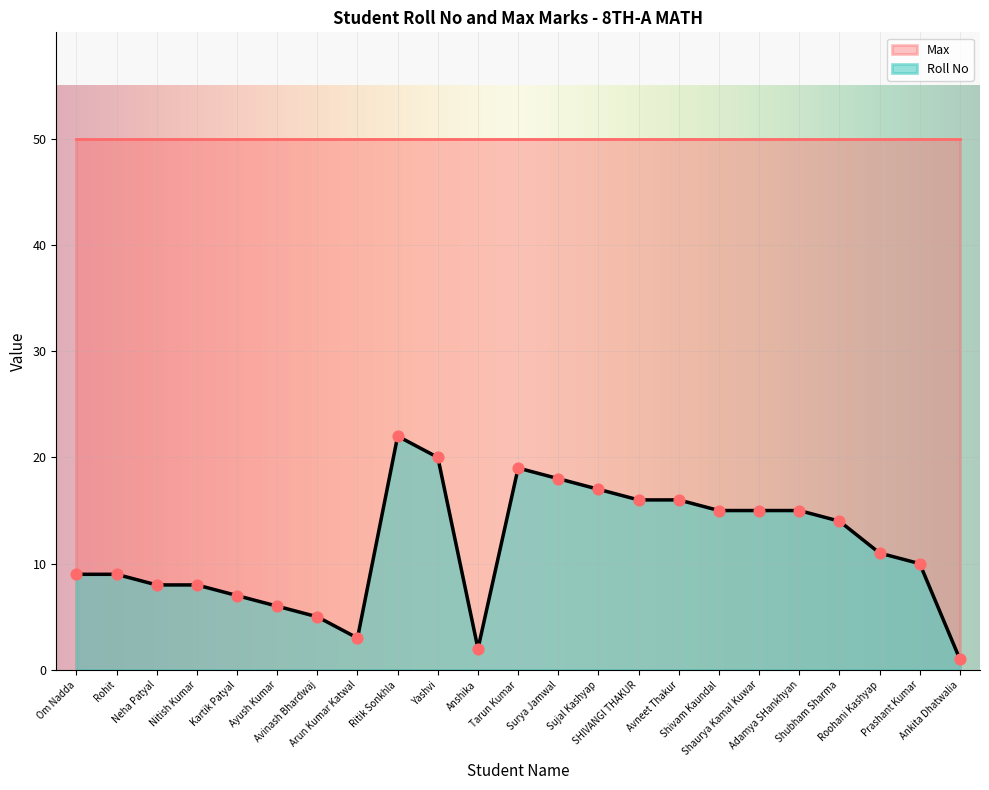

What is the ratio of the value at Prashant Kumar to the value at Shubham Sharma?

0.7